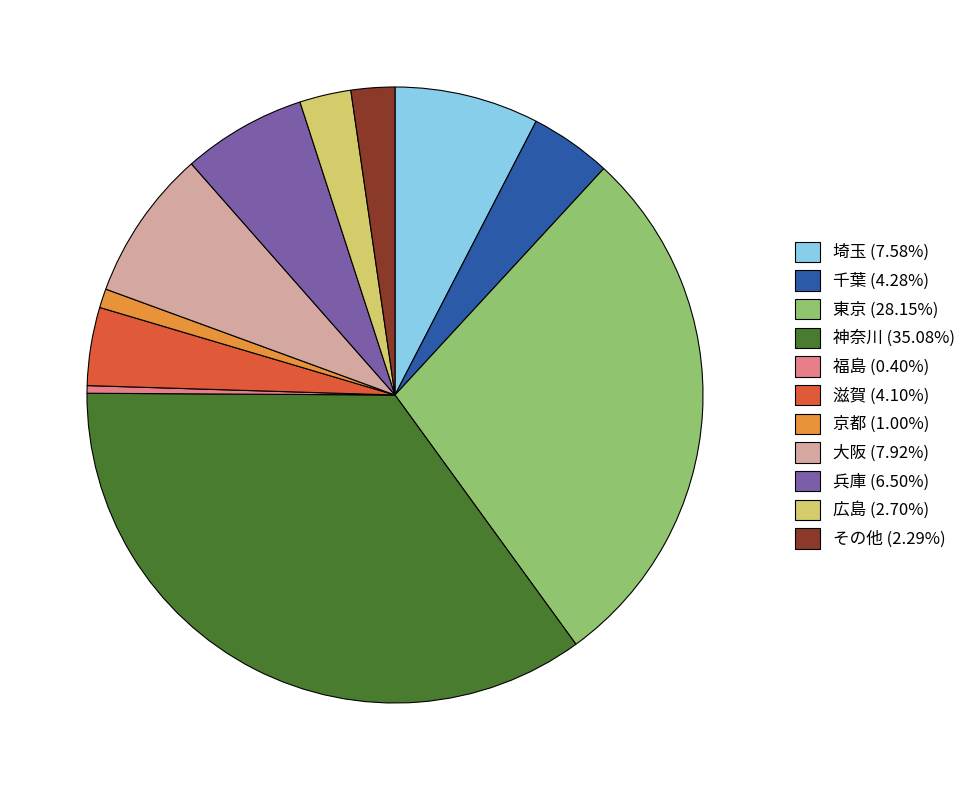

Is there any slice that represents more than half of the pie?

No